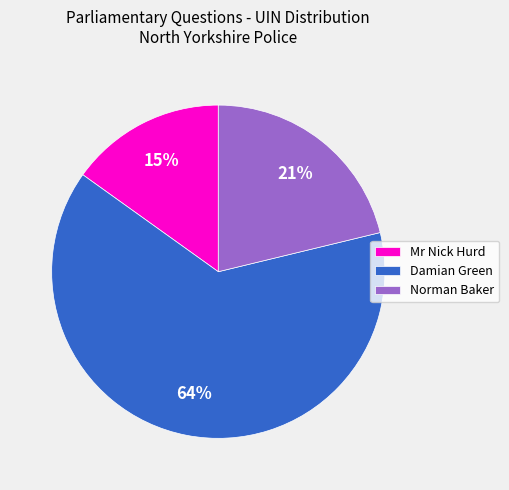

What is the ratio of the value at Norman Baker to the value at Mr Nick Hurd?

1.4